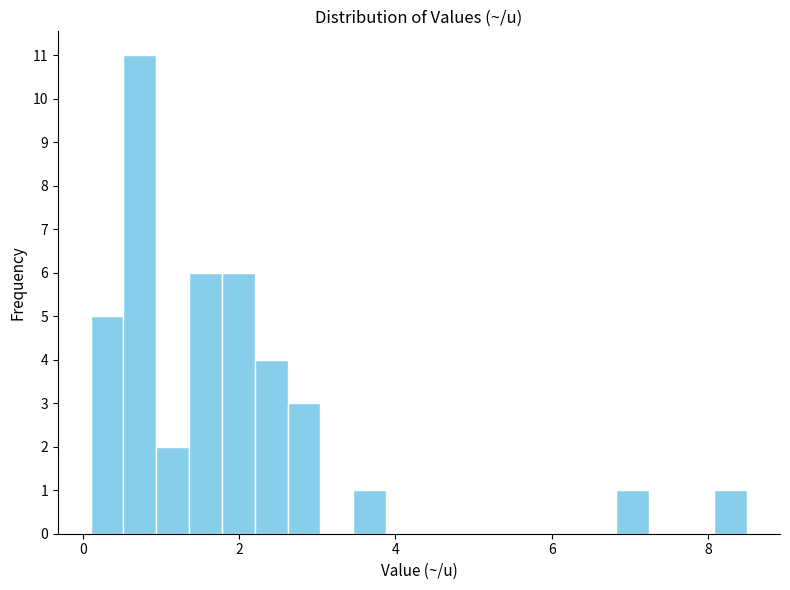

Read against the x-axis, roughly where is the centre of the tallest bar?

0.8